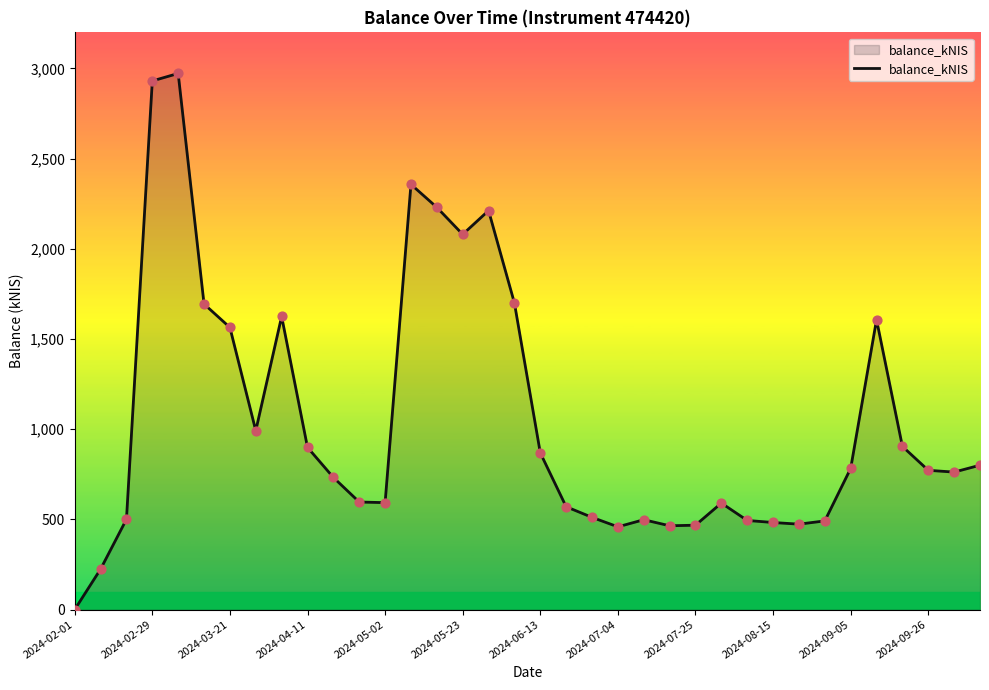

What is the greatest value displayed?

2972.3